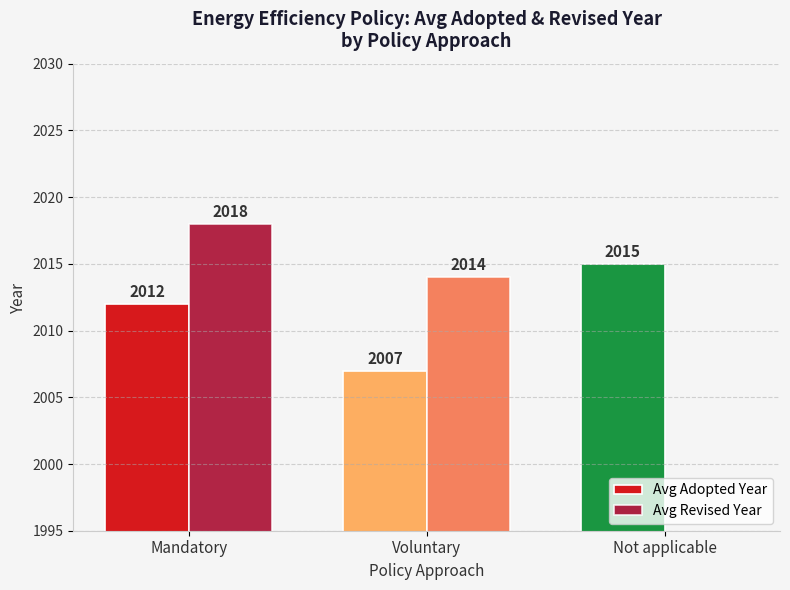

Is it true that Avg Adopted Year equals 2752 at Mandatory?

False